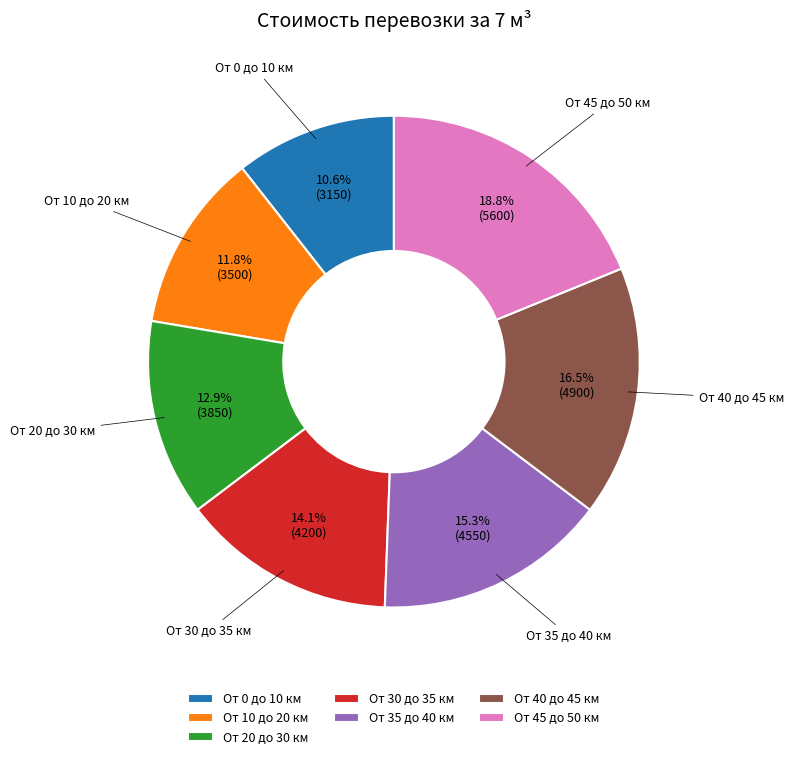

Do От 35 до 40 км and От 30 до 35 км together represent more than half of the pie?

No